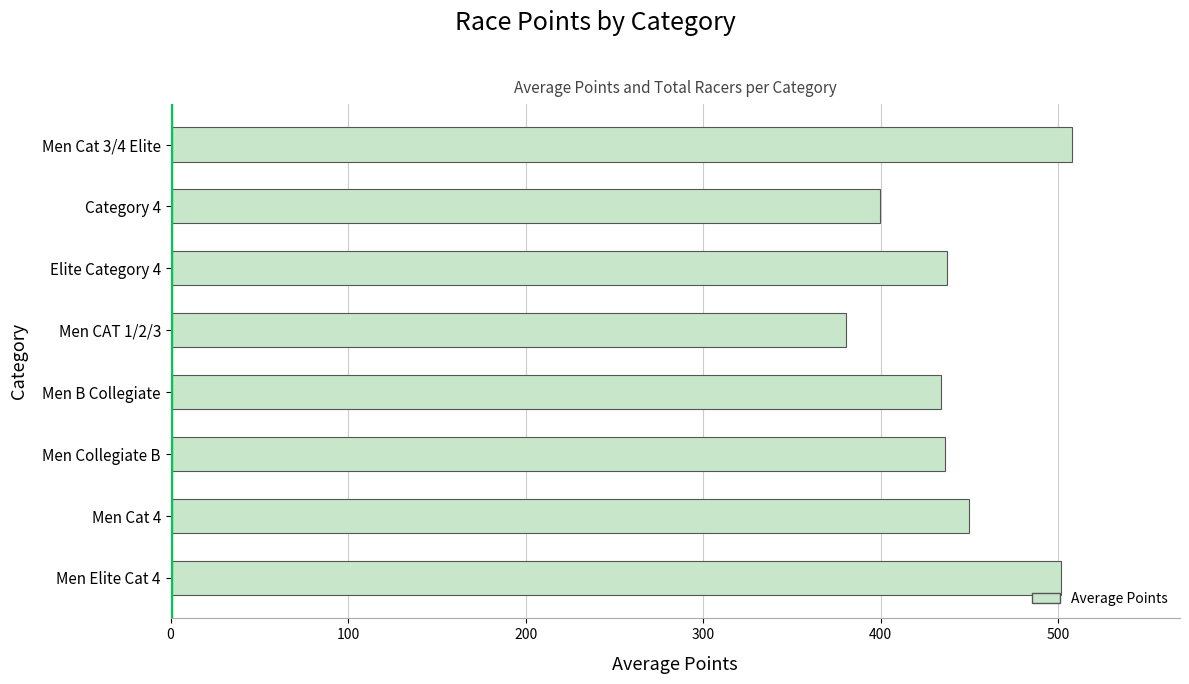

What is the difference between the maximum and minimum values?

127.1